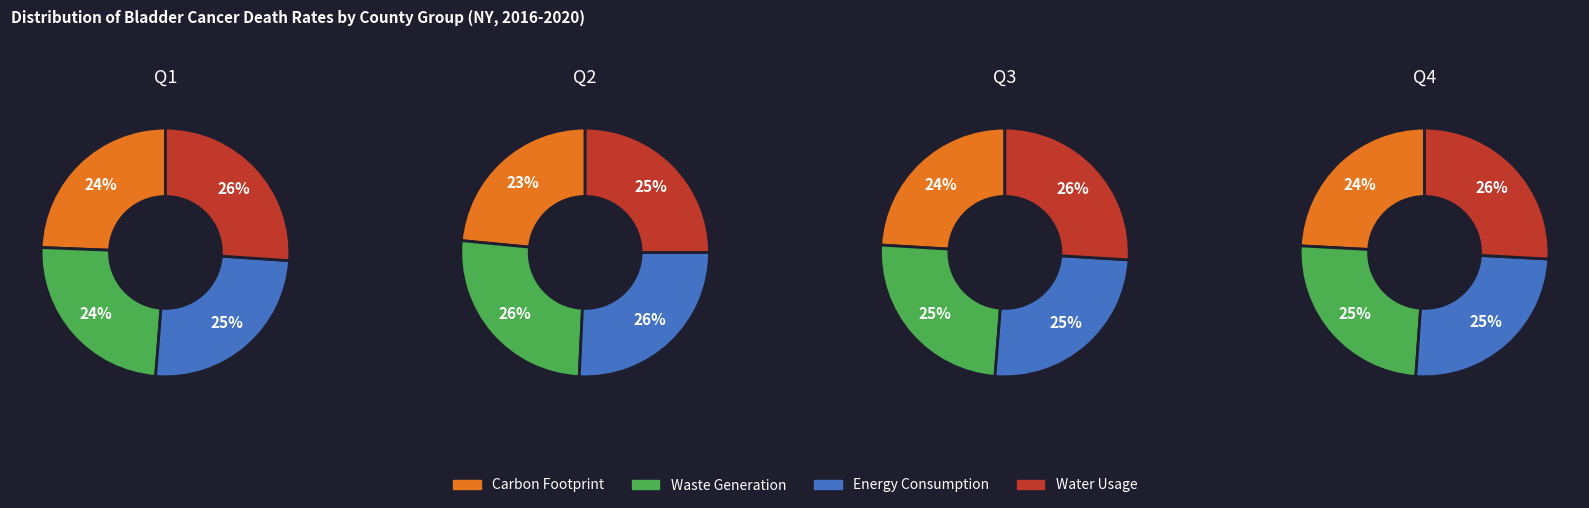

Do 3 and 0 together represent more than half of the pie?

No